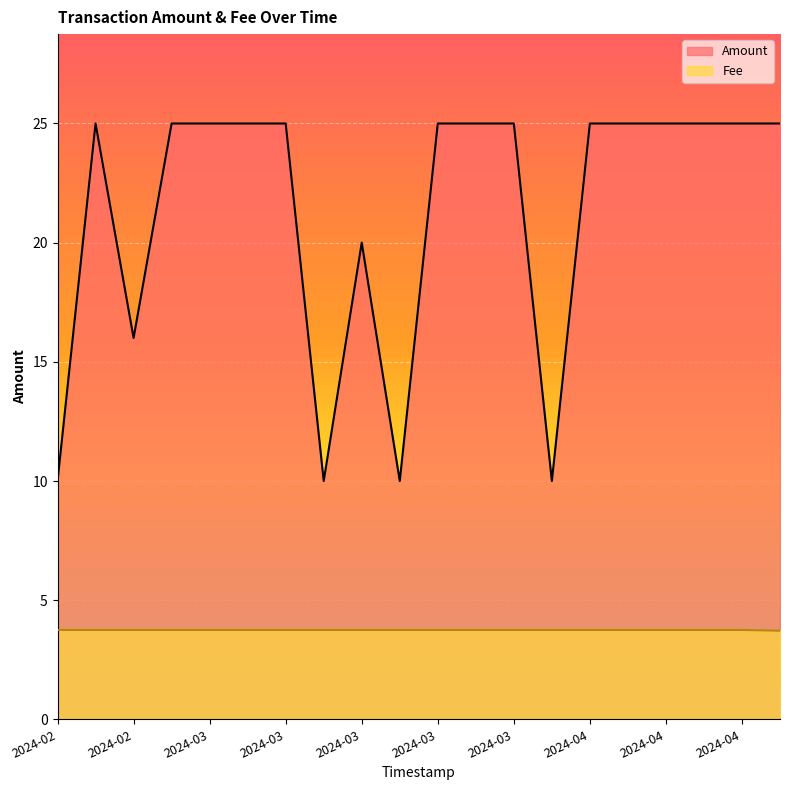

List the series in order of their peak value, highest first.

Amount, Fee